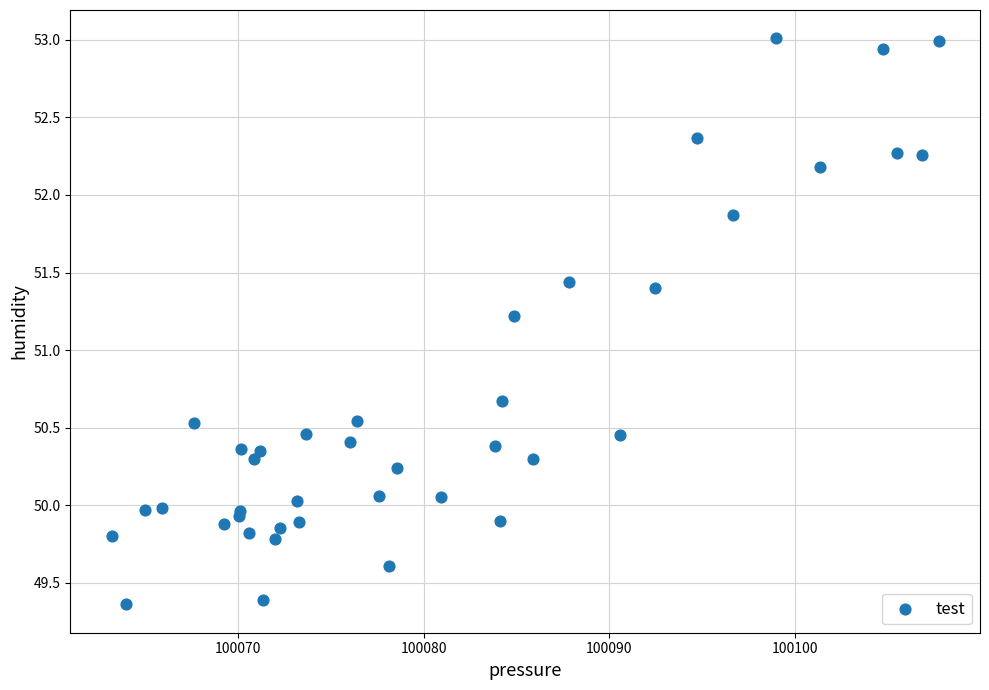

What Y value in the scatter plot is closest to 51?

51.2